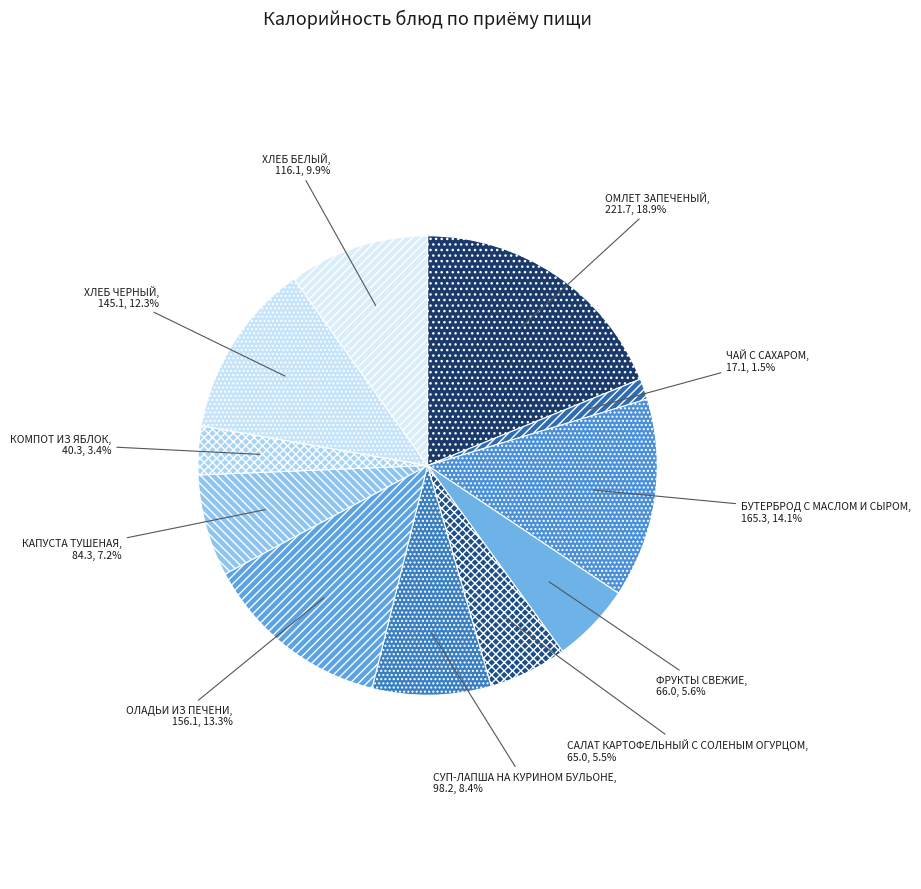

Is there any slice that represents more than half of the pie?

No